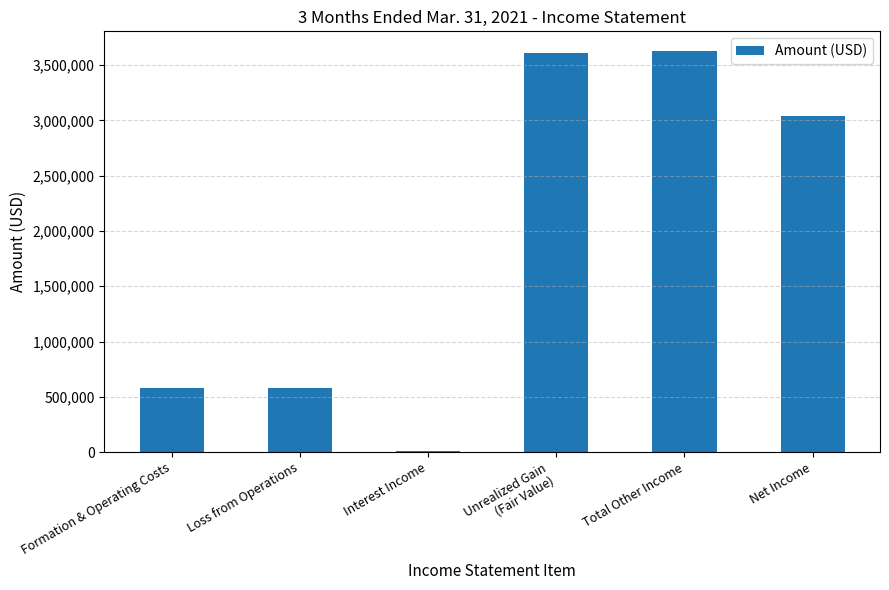

What is the smallest value displayed?

14118